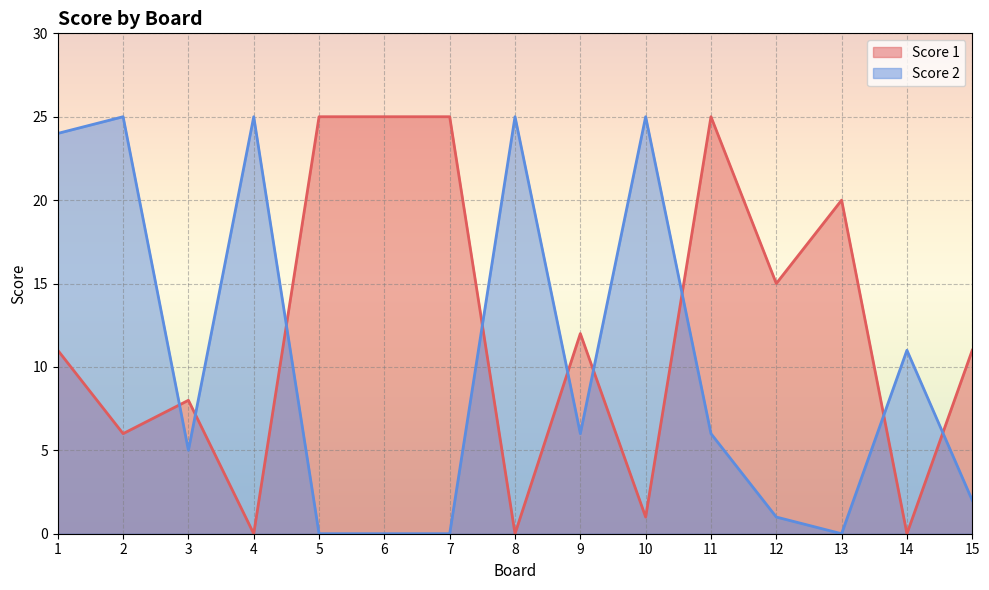

True or false: Score 2 has a value of -12 at 5.

False